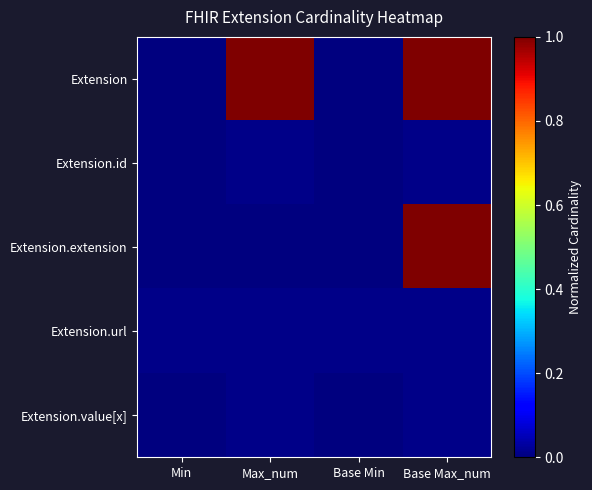

At how many categories does at least one series exceed 0?

4